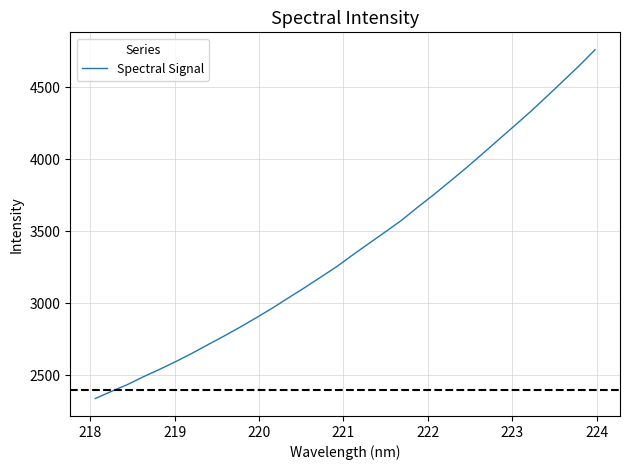

True or false: the data has more than 1 interior local peaks.

False